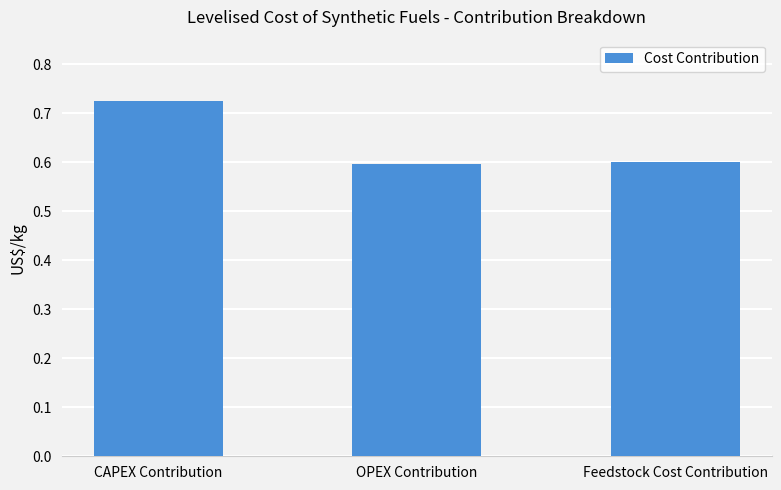

What is the average value?

0.6